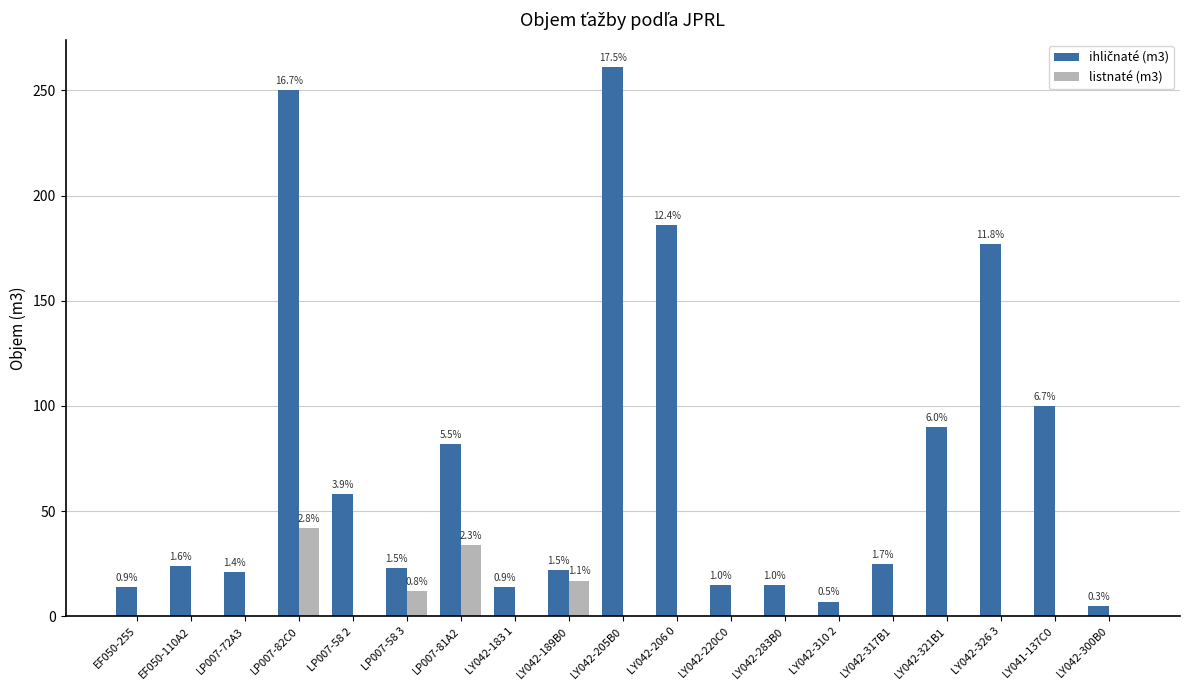

Reading left to right, transcribe all the data shown in this chart.

ihličnaté (m3): EF050-255=14	EF050-110A2=24	LP007-72A3=21	LP007-82C0=250	LP007-58 2=58	LP007-58 3=23	LP007-81A2=82	LY042-183 1=14	LY042-189B0=22	LY042-205B0=261	LY042-206 0=186	LY042-220C0=15	LY042-283B0=15	LY042-310 2=7	LY042-317B1=25	LY042-321B1=90	LY042-326 3=177	LY041-137C0=100	LY042-300B0=5
listnaté (m3): EF050-255=0	EF050-110A2=0	LP007-72A3=0	LP007-82C0=42	LP007-58 2=0	LP007-58 3=12	LP007-81A2=34	LY042-183 1=0	LY042-189B0=17	LY042-205B0=0	LY042-206 0=0	LY042-220C0=0	LY042-283B0=0	LY042-310 2=0	LY042-317B1=0	LY042-321B1=0	LY042-326 3=0	LY041-137C0=0	LY042-300B0=0